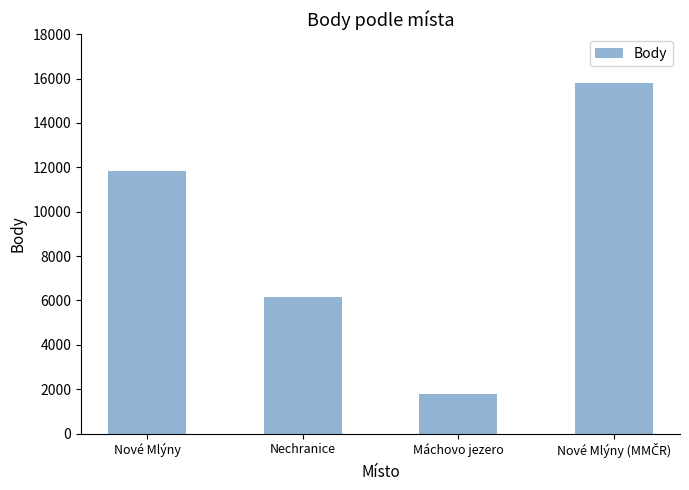

What is the label of the 2nd bar from the right?

Máchovo jezero